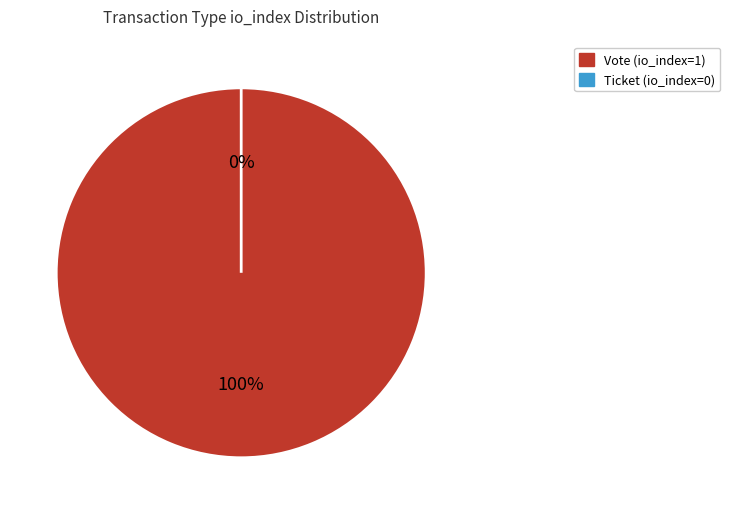

True or false: Ticket (io_index=0) accounts for 0% of the total.

True